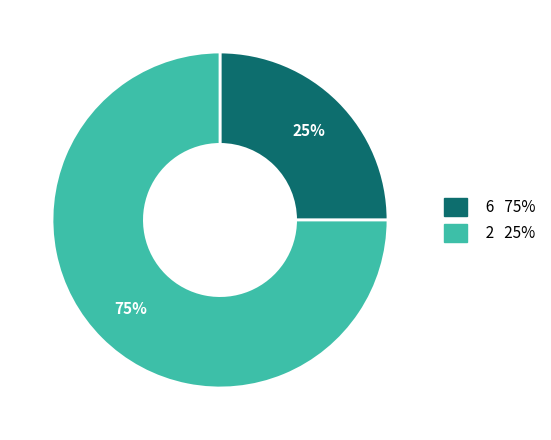

To the nearest percent, what is the difference between the largest and smallest slice percentages?

50%